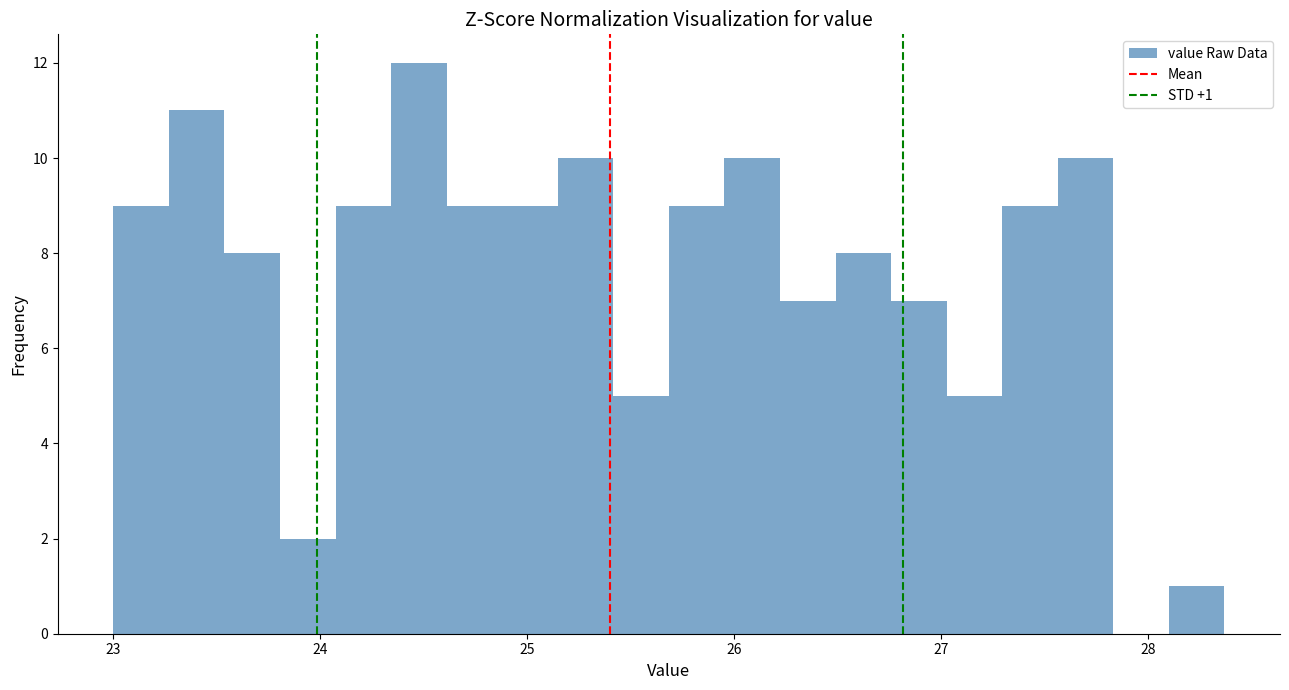

Around what value on the x-axis is the tallest bar? Give the approximate position of its centre, as read against the axis.

24.5